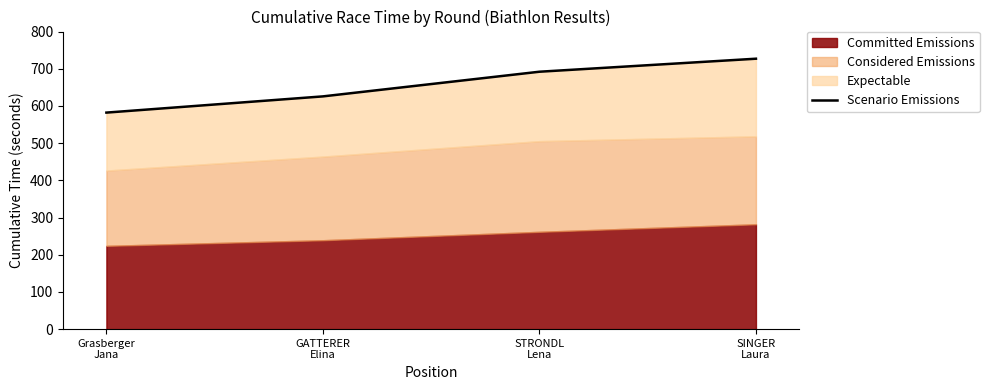

Reading left to right, list all the values displayed in this chart.

Grasberger
Jana=582.1	GATTERER
Elina=625.7	STRONDL
Lena=692.0	SINGER
Laura=727.0